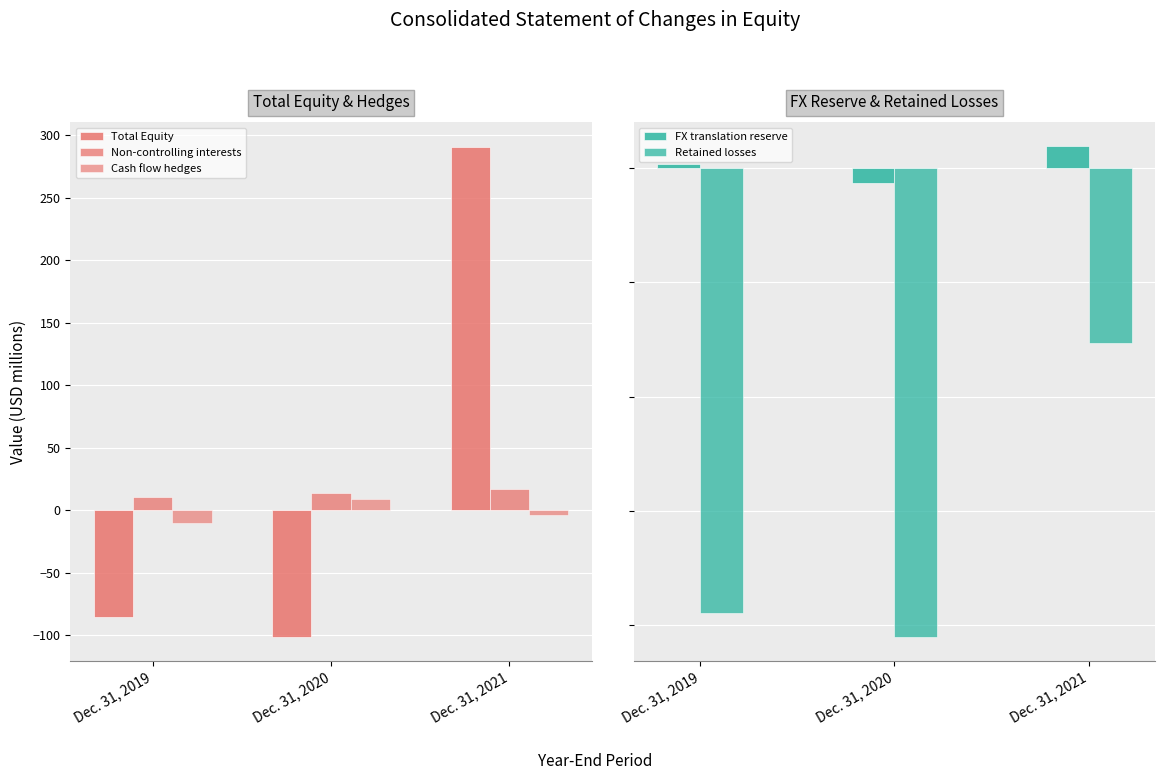

Between Dec. 31, 2021 and Dec. 31, 2019, which is larger?

Dec. 31, 2021